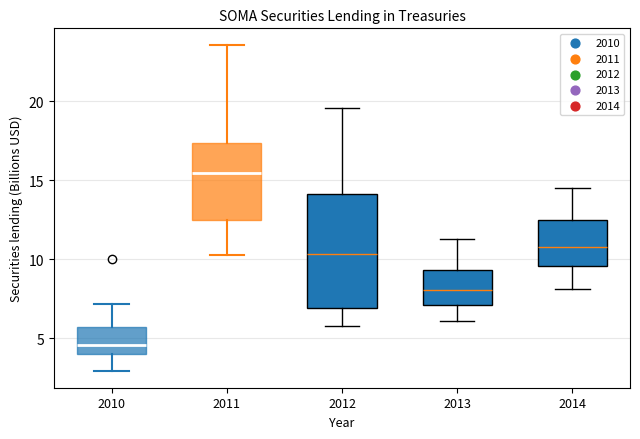

Reading left to right, read every box against the y-axis: the position of its median line, the range the box covers, and the ends of its whiskers. The values are not printed on the chart, so give them approximately, as read against the axis.

2010: median 4.5, box 4.0 to 5.5, whiskers 3.0 to 7.0
2011: median 15.5, box 12.5 to 17.5, whiskers 10.5 to 23.5
2012: median 10.5, box 7.0 to 14.0, whiskers 6.0 to 19.5
2013: median 8.0, box 7.0 to 9.5, whiskers 6.0 to 11.5
2014: median 11.0, box 9.5 to 12.5, whiskers 8.0 to 14.5